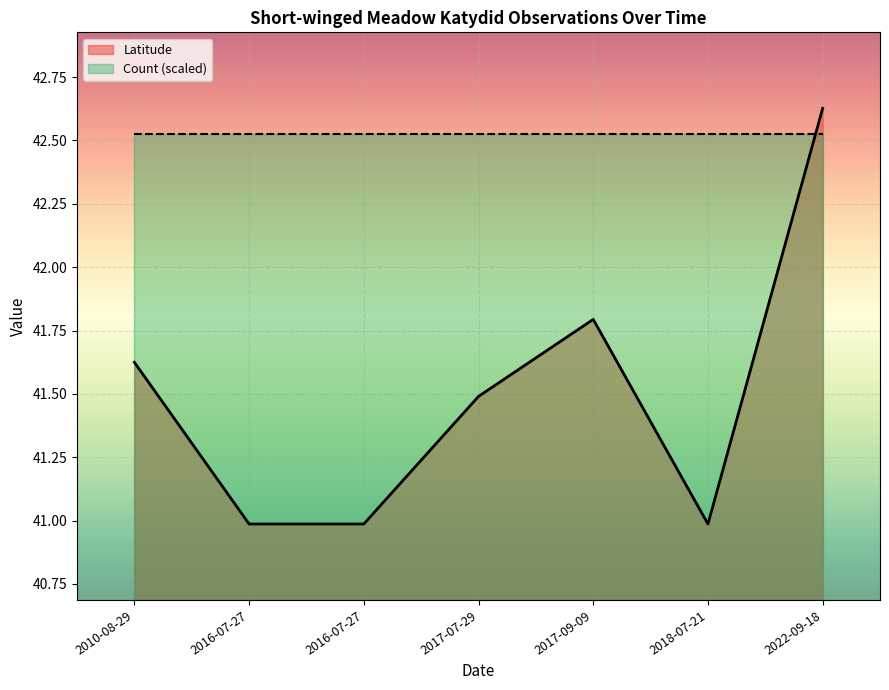

Does the chart display data point markers on the line(s)?

No